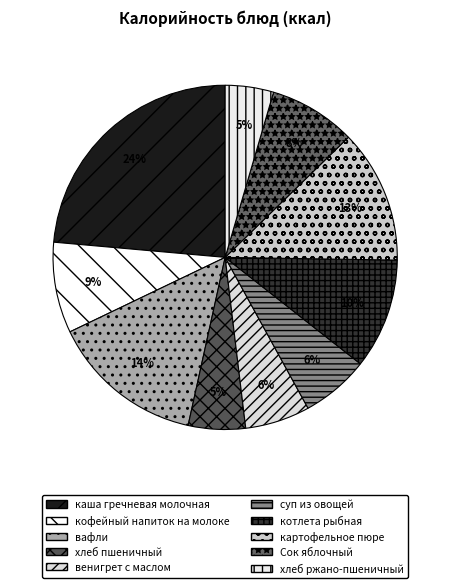

To the nearest percent, what portion does котлета рыбная represent?

10%